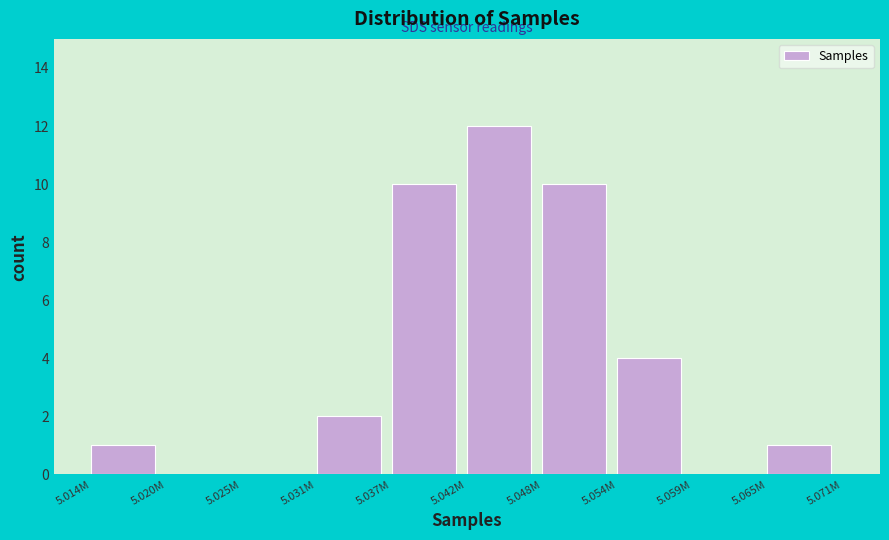

Reading left to right, transcribe all the data shown in this chart.

5.014M=1	5.020M=0	5.025M=0	5.031M=2	5.037M=10	5.042M=12	5.048M=10	5.054M=4	5.059M=0	5.065M=1